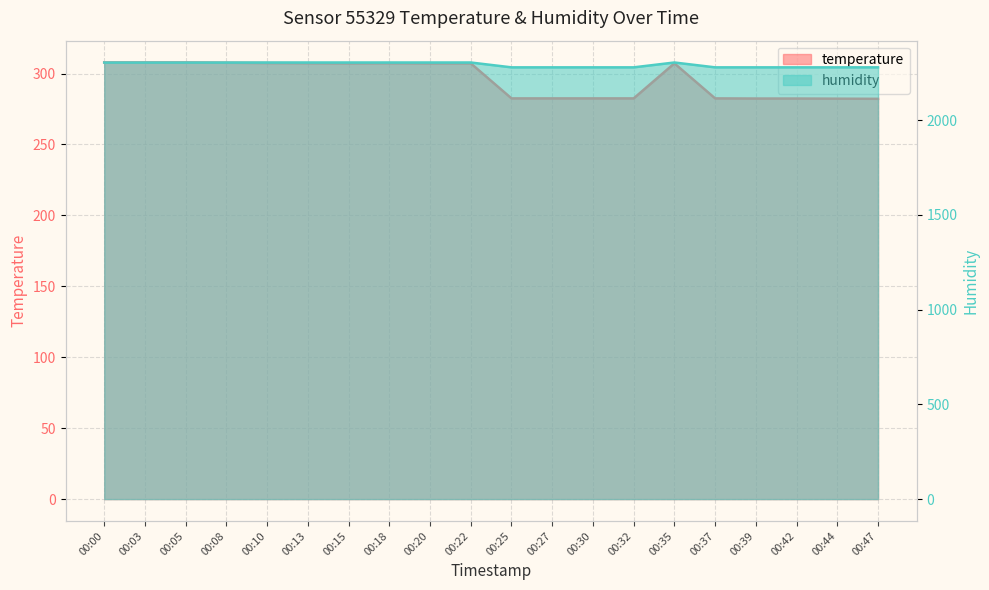

The humidity series shows 2278.4 at 00:32. True or false?

True